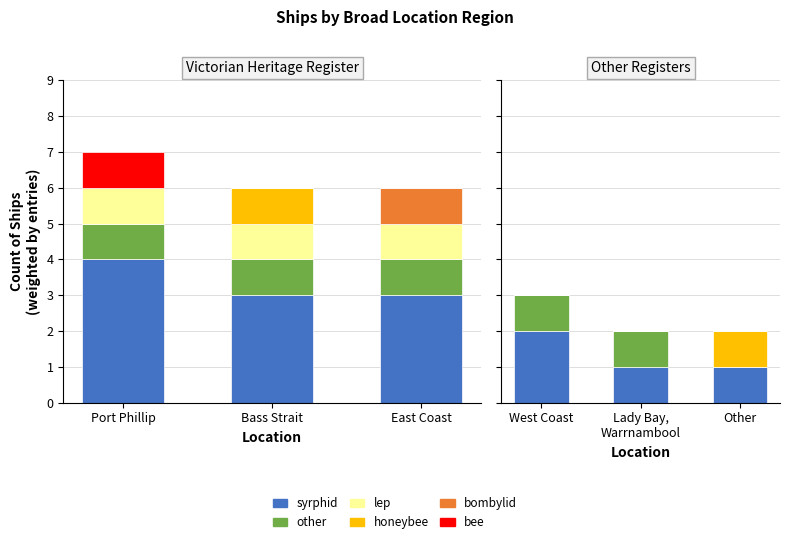

What position from the left is Lady Bay, Warrnambool?

2